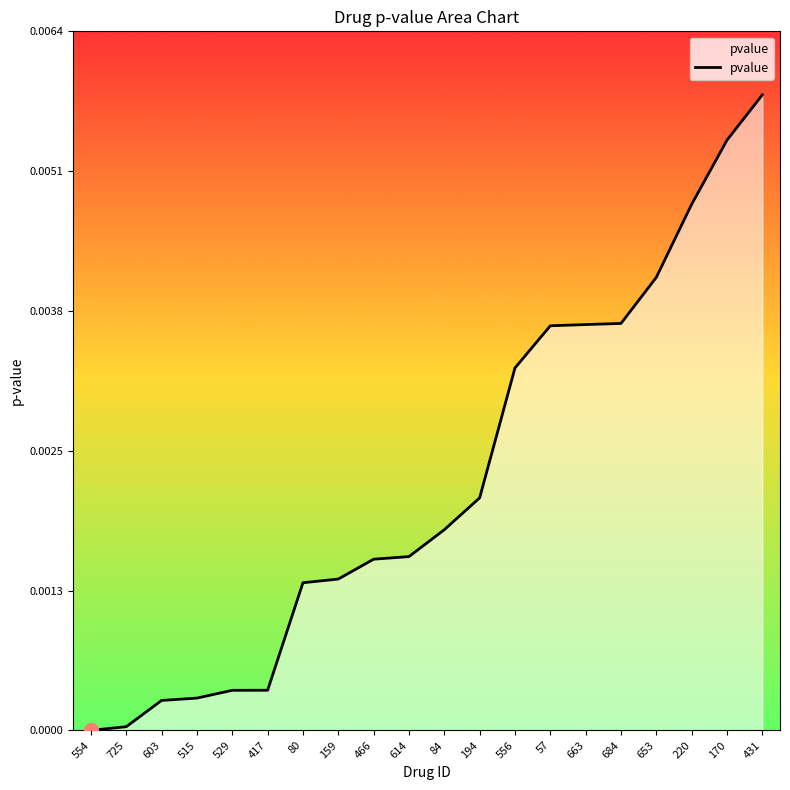

At which category does the chart reach its peak across all series?

431